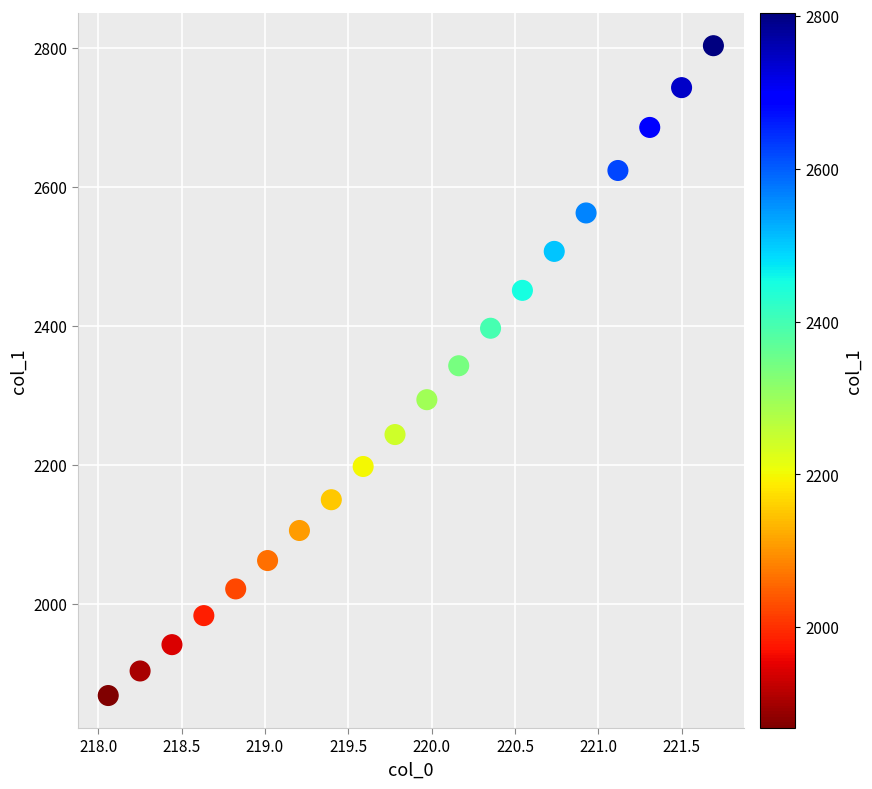

What is the range of Y values (max minus min)?

935.3